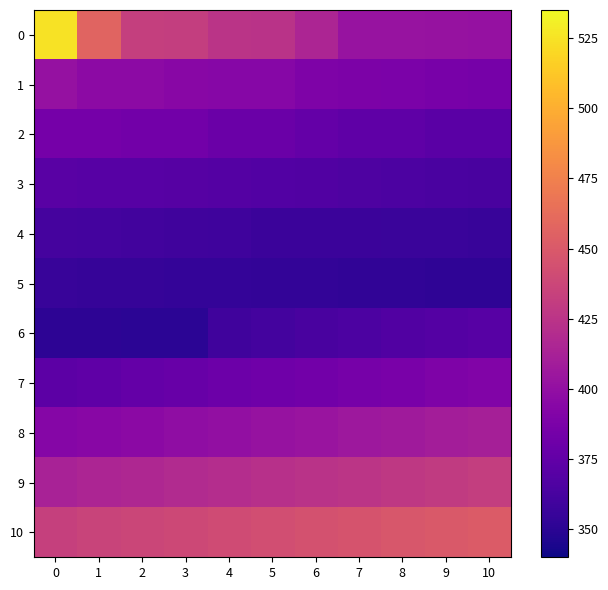

Between 7 and 2, which is larger?

2